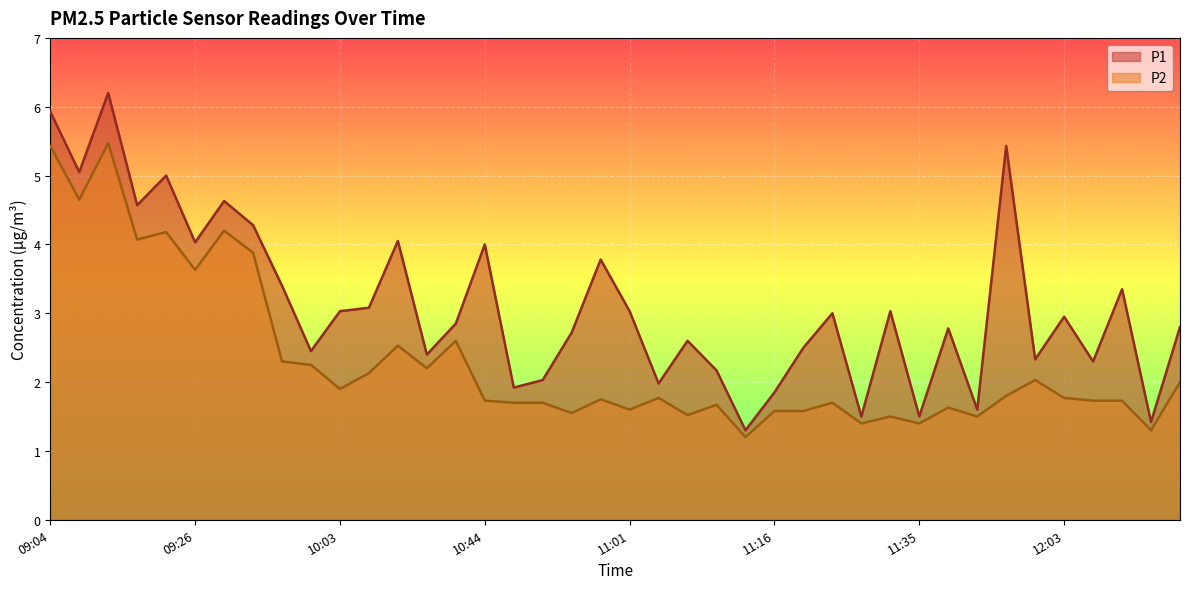

How many values in the P1 series are below 2?

8